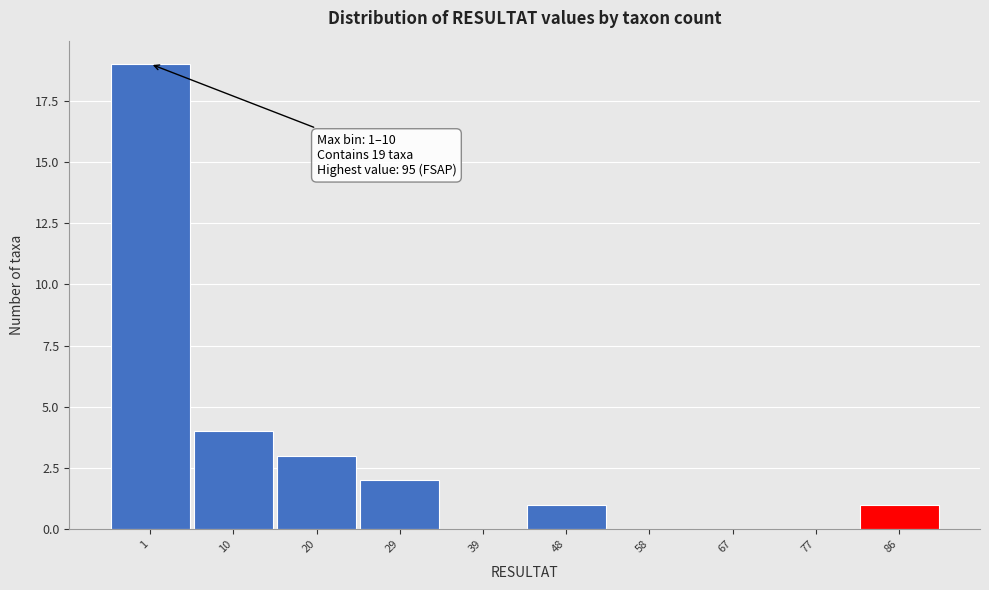

Reading left to right, extract all data points from this chart.

1=19	10=4	20=3	29=2	39=0	48=1	58=0	67=0	77=0	86=1